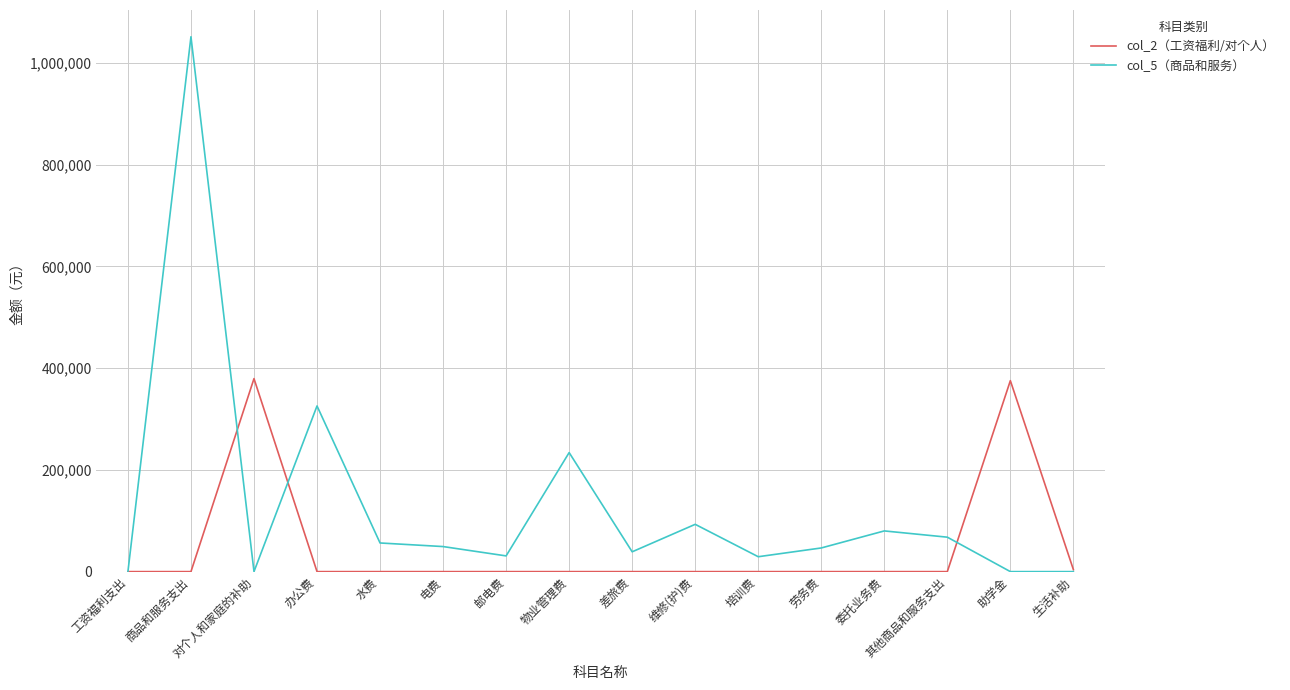

What is the difference between the highest and lowest values at 商品和服务支出?

1051500.9